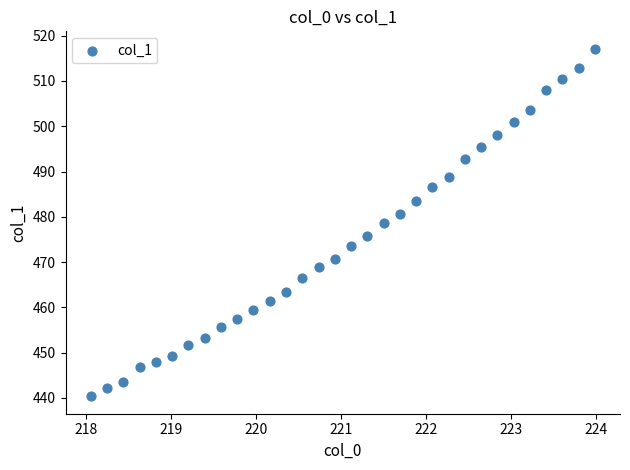

What is the range of X values (max minus min)?

5.9